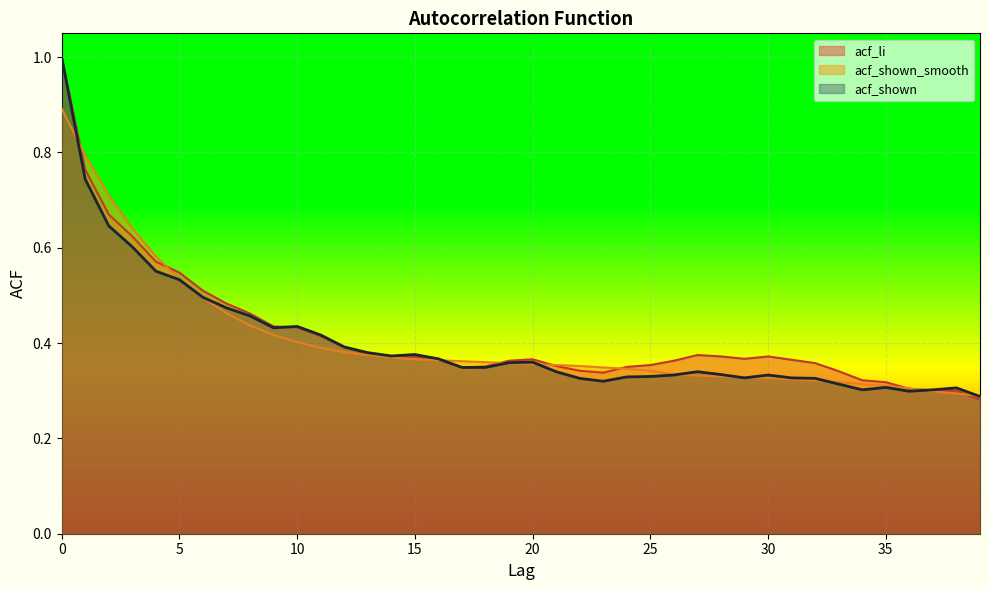

True or false: acf_shown has more than 2 interior local peaks.

True